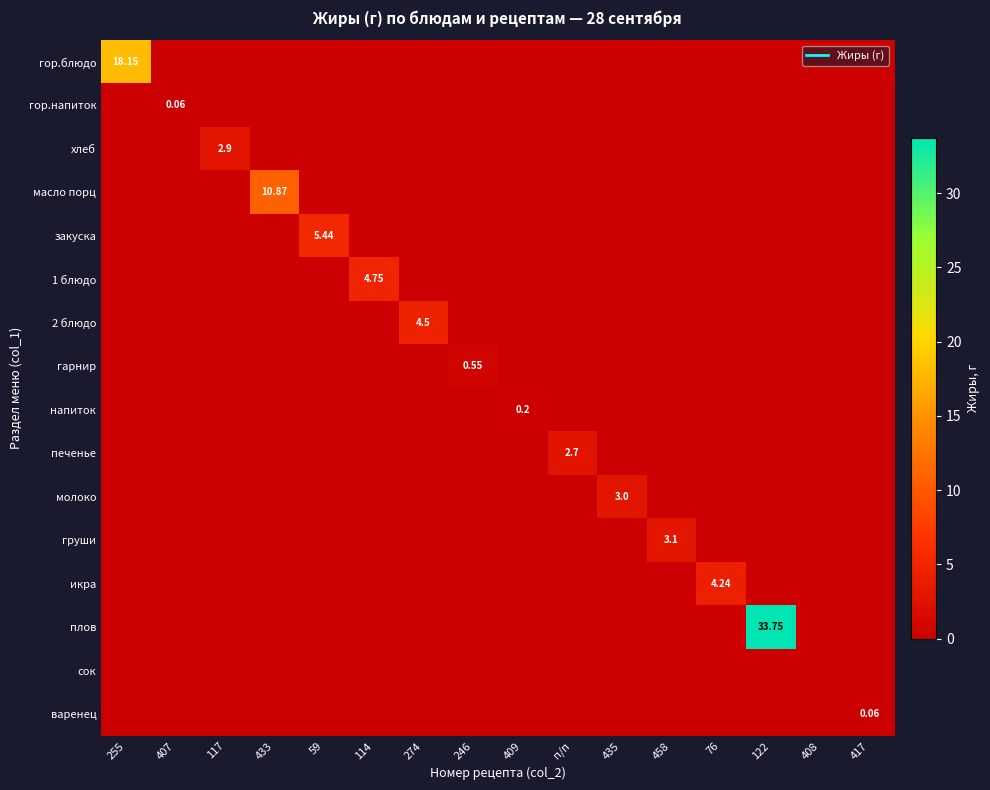

Which series has the largest range (max minus min)?

плов